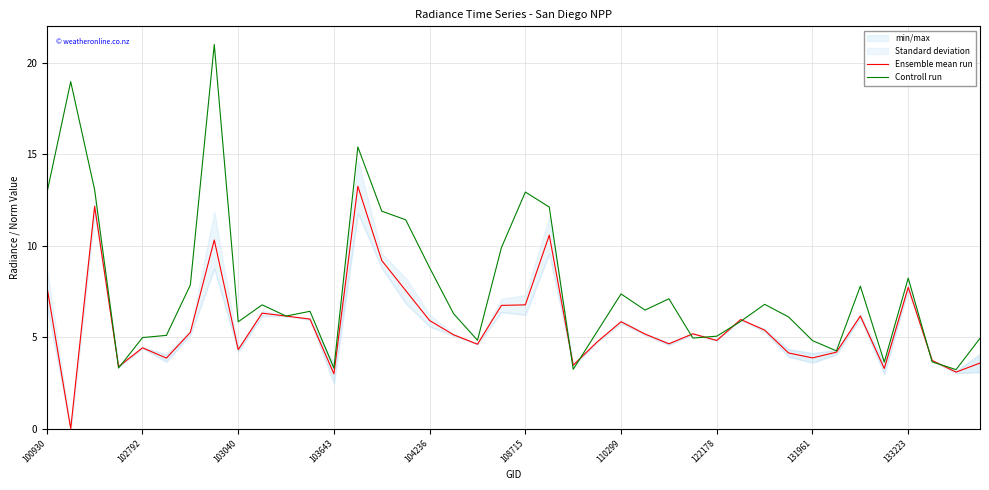

Is it true that Ensemble mean run equals 10.1 at 133223?

False